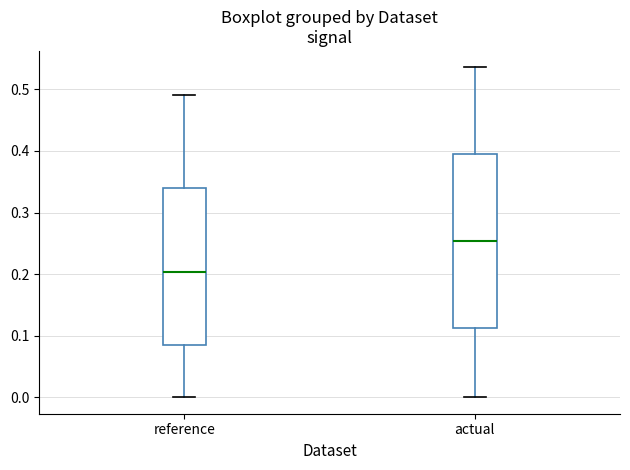

Reading left to right, read every box against the y-axis: the position of its median line, the range the box covers, and the ends of its whiskers. The values are not printed on the chart, so give them approximately, as read against the axis.

reference: median 0.20, box 0.08 to 0.34, whiskers 0.00 to 0.49
actual: median 0.25, box 0.11 to 0.39, whiskers 0.00 to 0.54